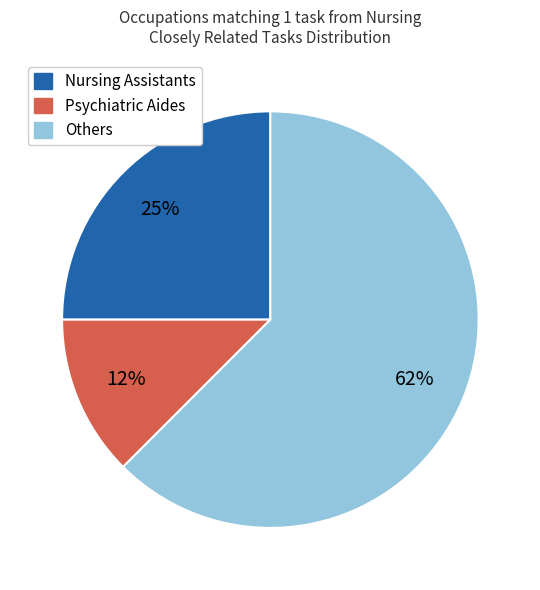

Which category accounts for the majority?

Others